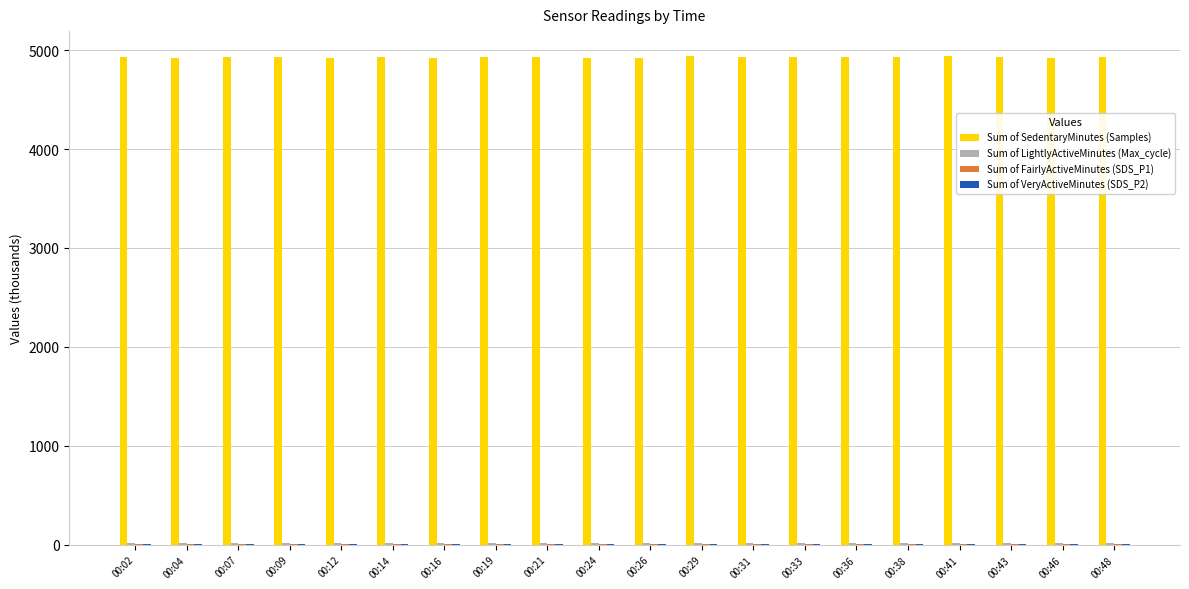

Which series has the largest total across all categories?

Sum of SedentaryMinutes (Samples)